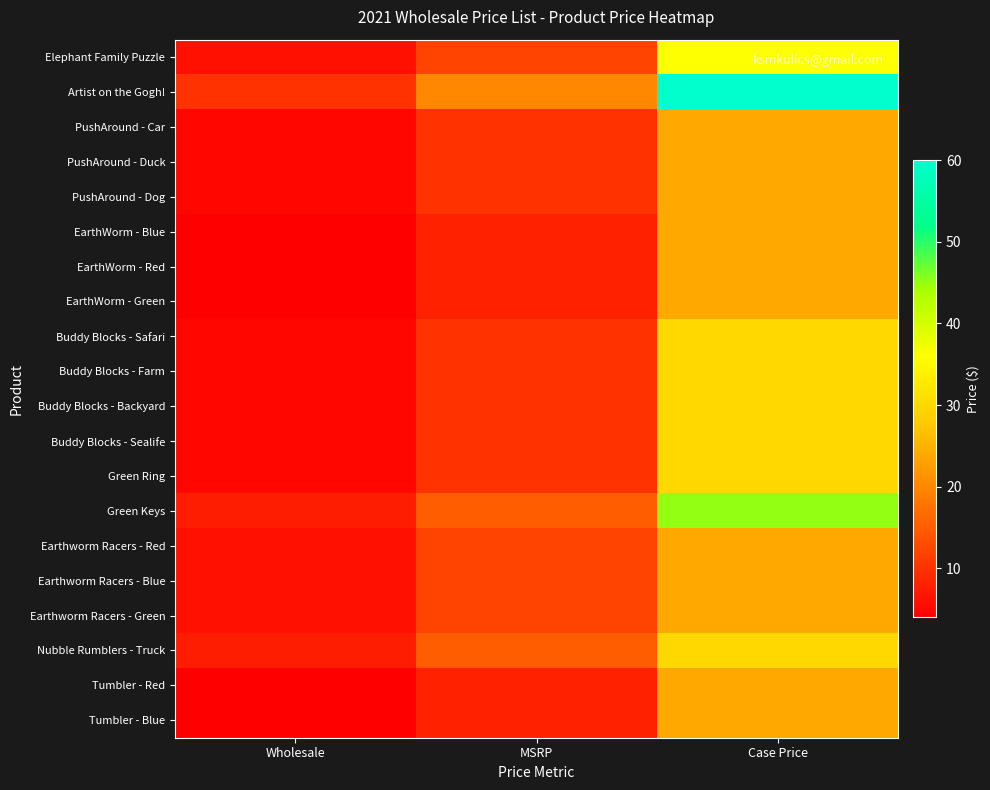

At which category is the sum across all series the highest?

Case Price